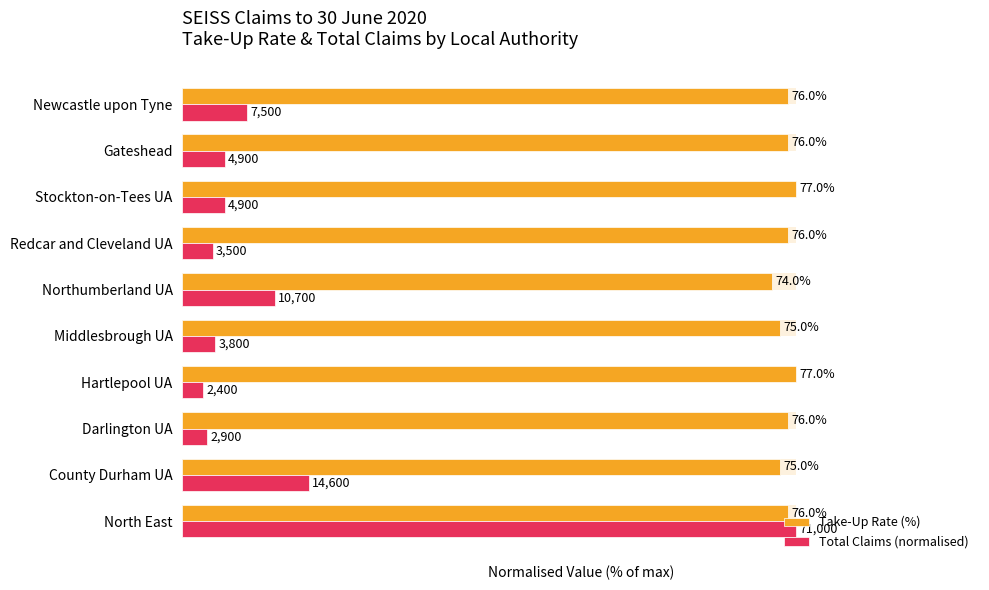

Reading right to left, what are all the values shown in this chart?

Take-Up Rate (%): 9=98.7	8=98.7	7=100.0	6=98.7	5=96.1	4=97.4	3=100.0	2=98.7	1=97.4	0=98.7
Total Claims (normalised): 9=10.6	8=6.9	7=6.9	6=4.9	5=15.1	4=5.4	3=3.4	2=4.1	1=20.6	0=100.0